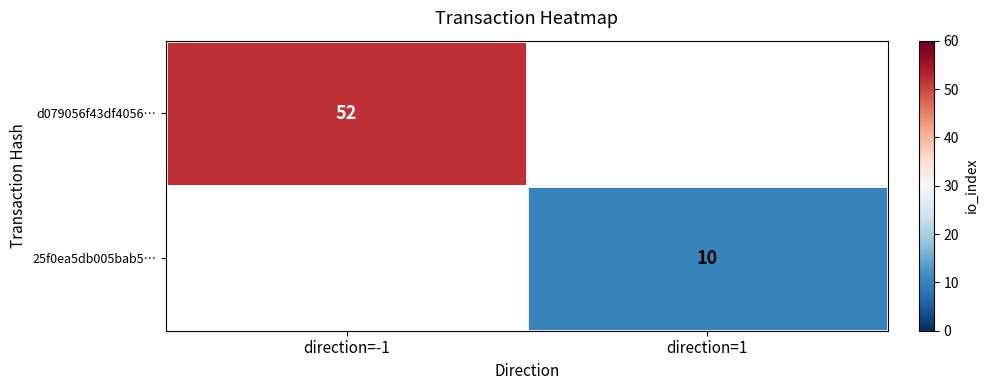

Which label corresponds to the smallest value in the chart?

direction=1